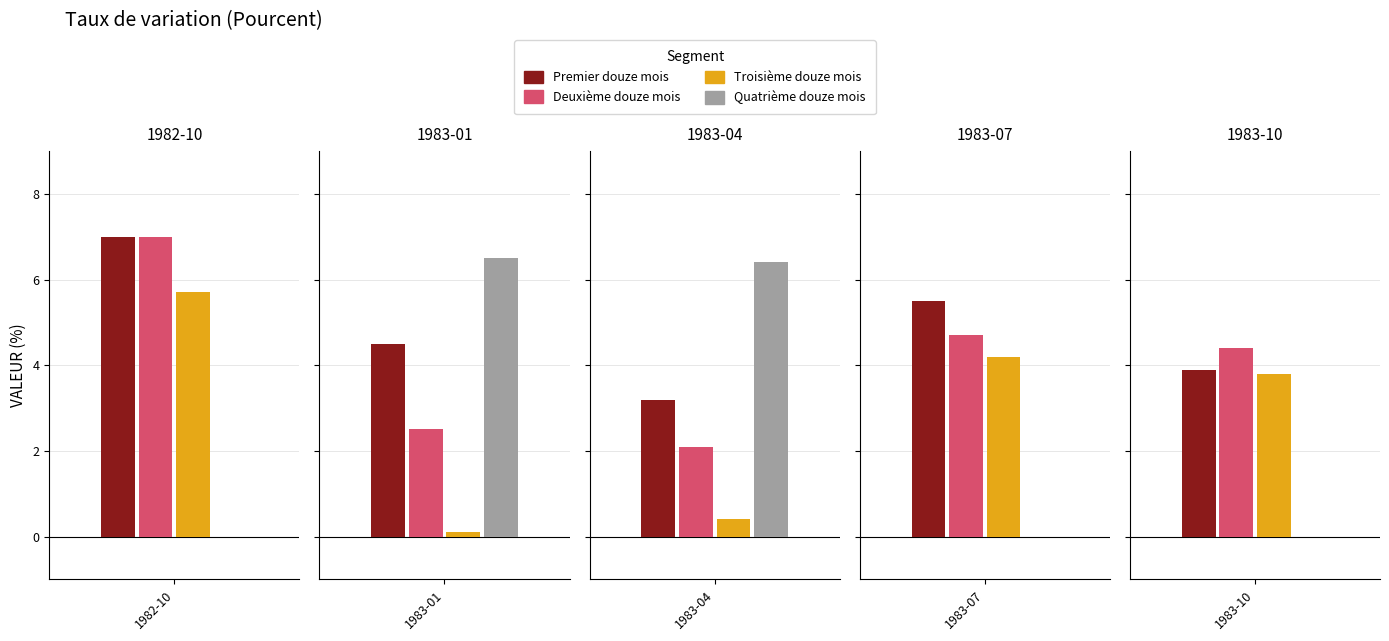

How many distinct data groups are displayed?

4